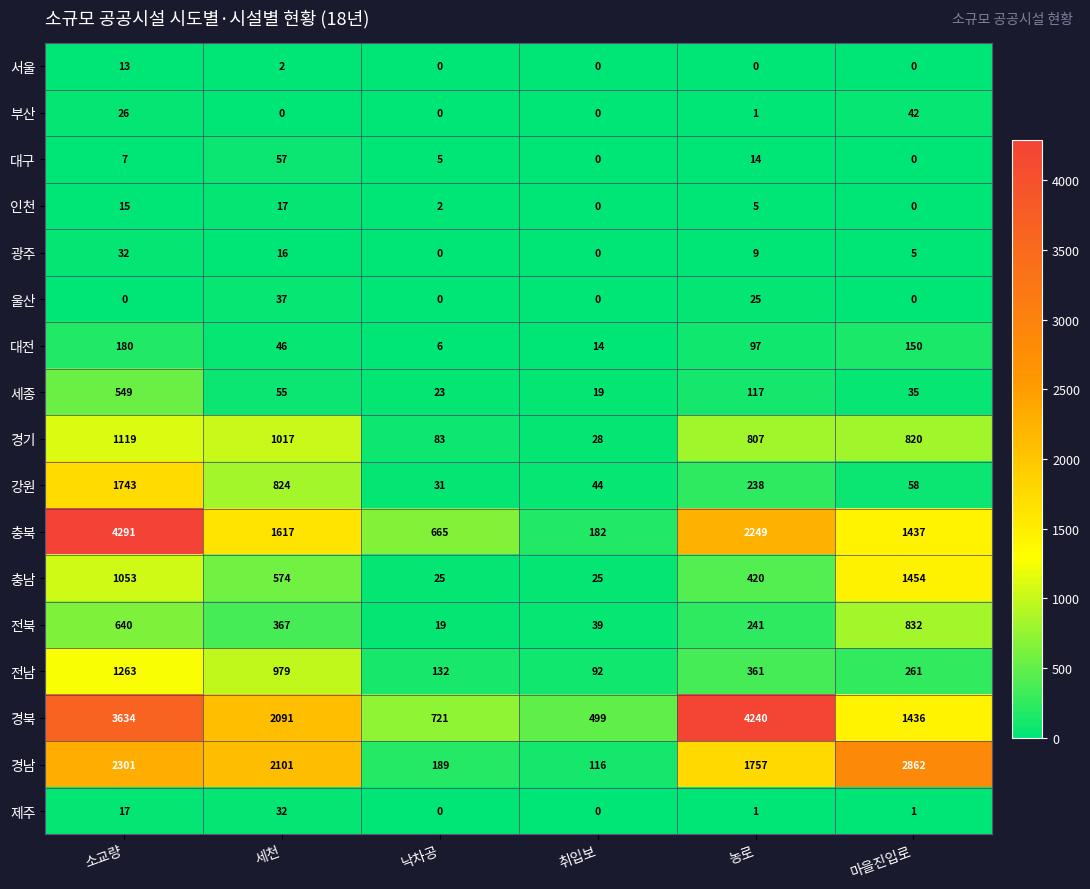

Is it true that 서울 equals 0 at 취입보?

True